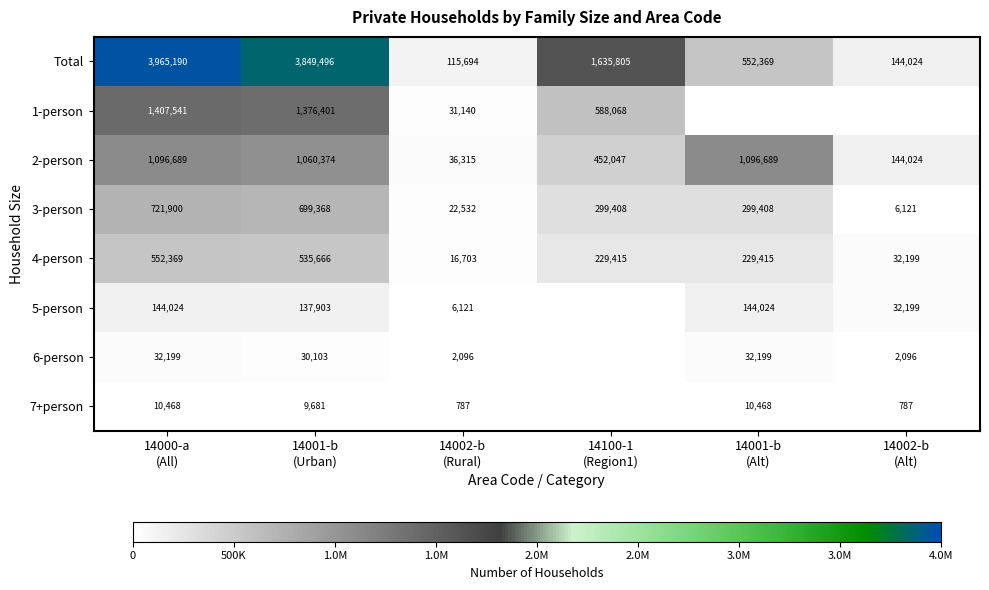

At which category is the sum across all series the highest?

14000-a
(All)